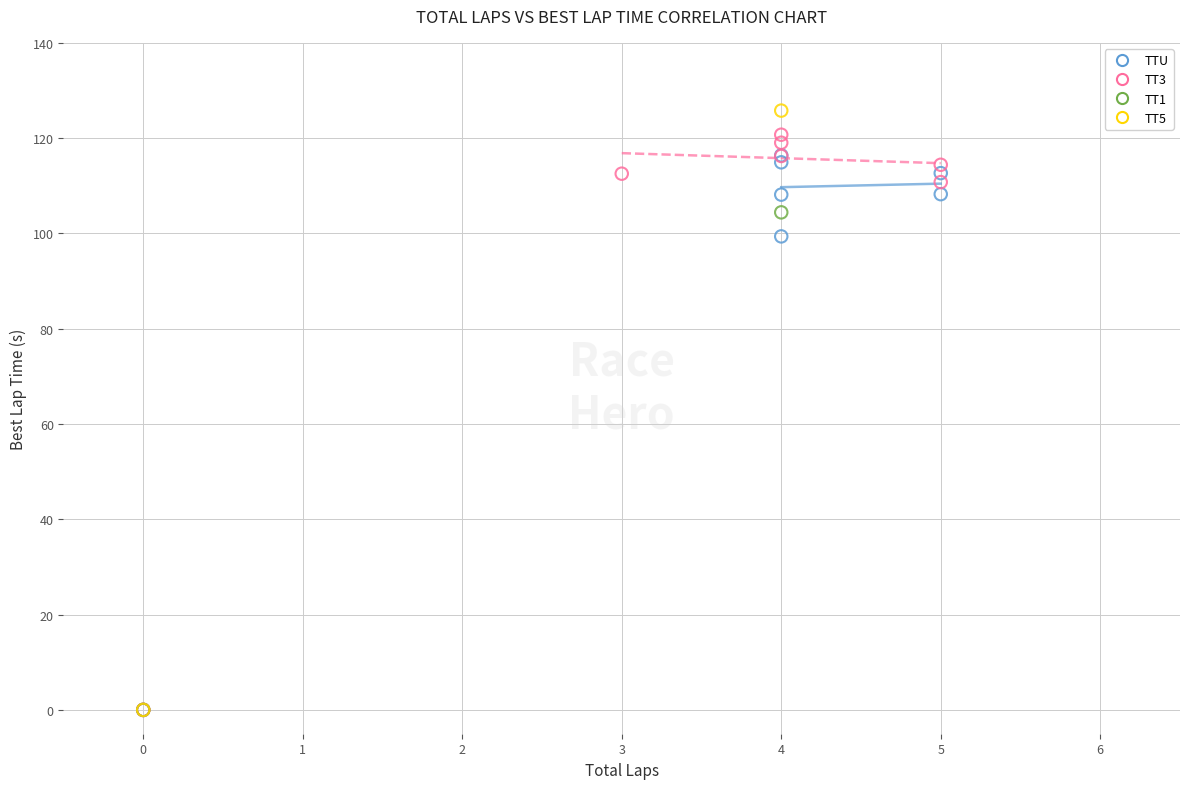

What are all the series names shown in the legend?

TTU, TT3, TT1, TT5